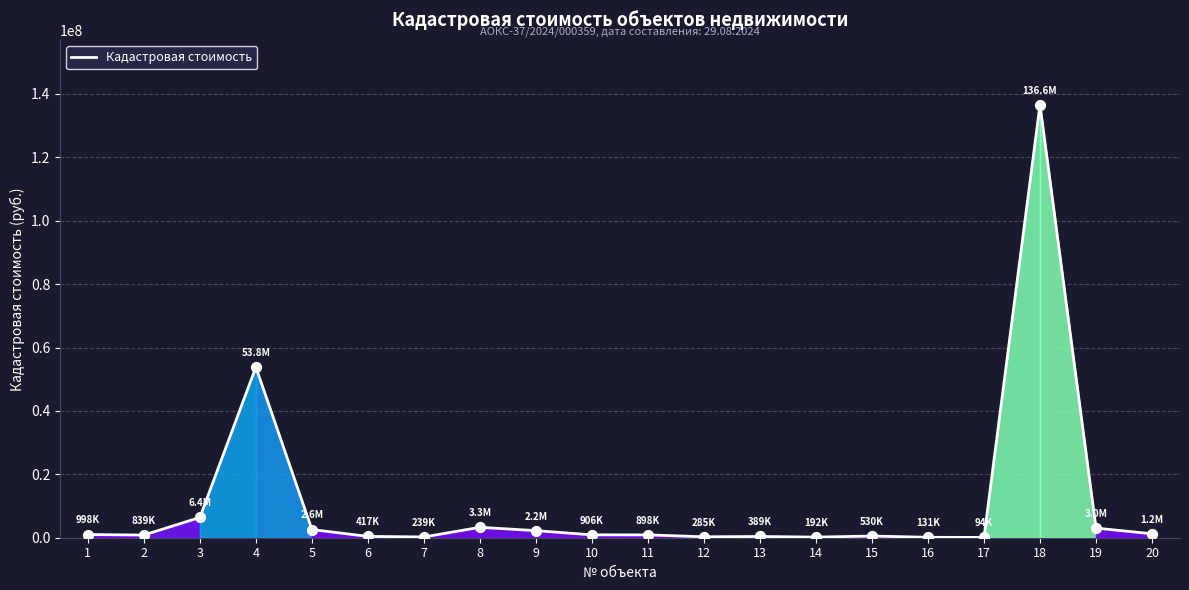

Is it true that the value at 18 is 136585875.7?

True